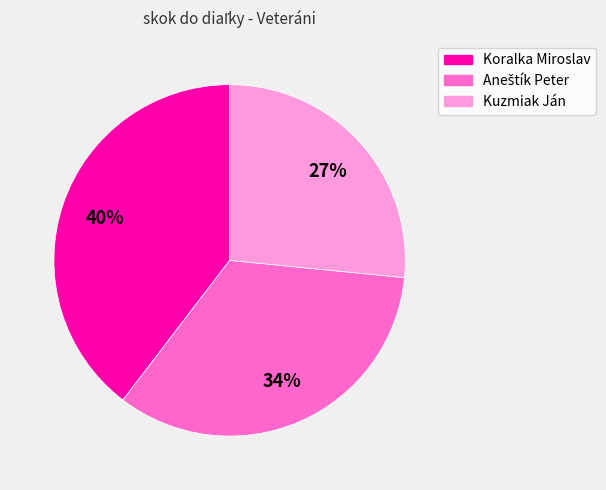

Which has a higher value, Koralka Miroslav or Kuzmiak Ján?

Koralka Miroslav